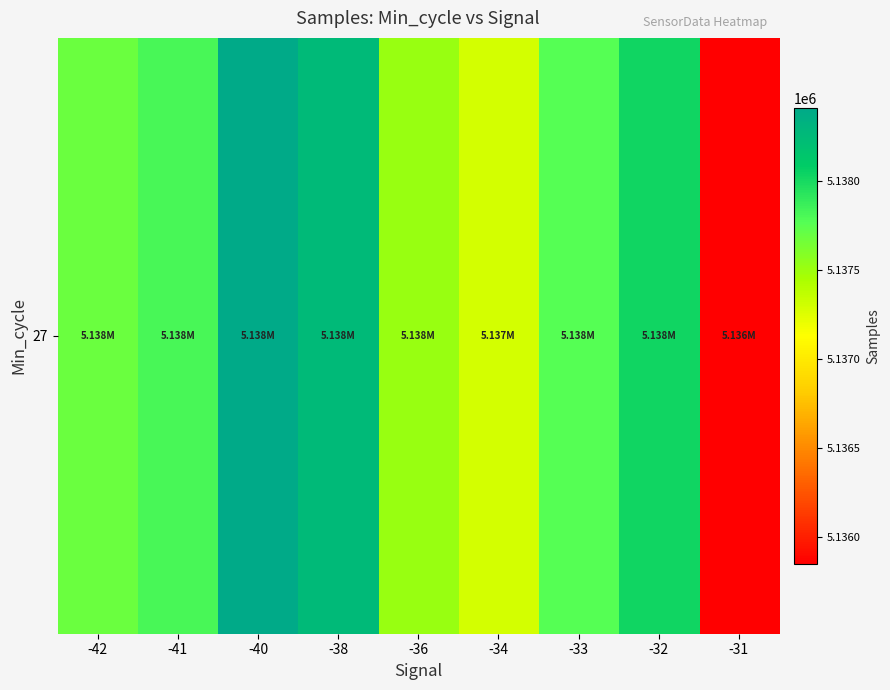

Reading left to right, list all the values displayed in this chart.

-42=5137687.2	-41=5137819.6	-40=5138410.0	-38=5138254.0	-36=5137513.3	-34=5137299.0	-33=5137764.3	-32=5138028.7	-31=5135851.2